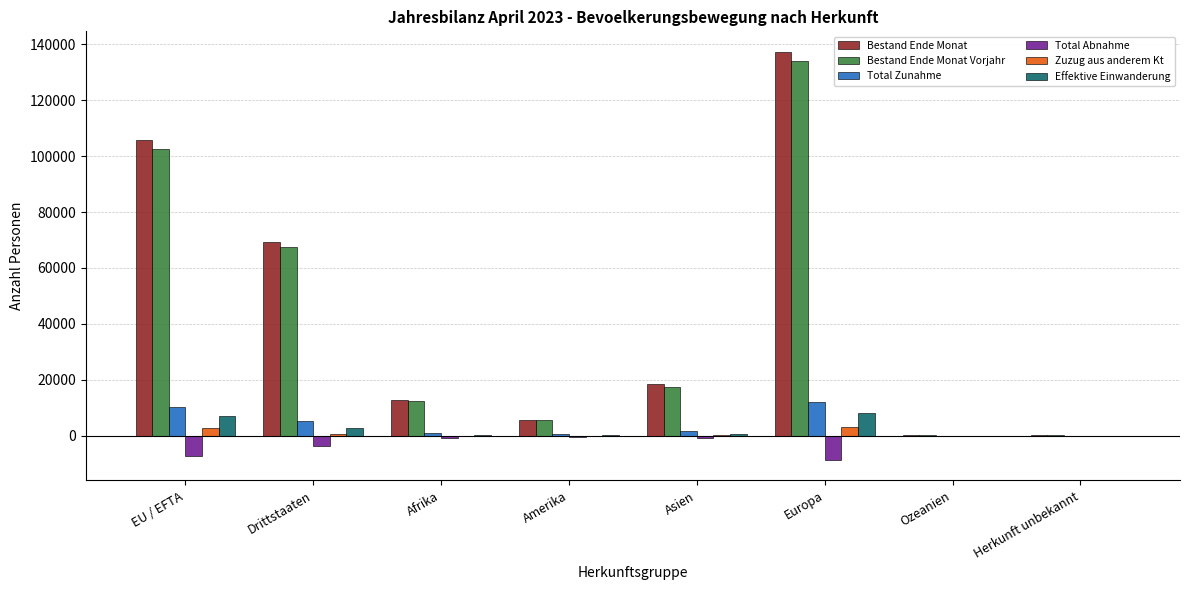

At which label is Total Zunahme closest to 6066?

Drittstaaten